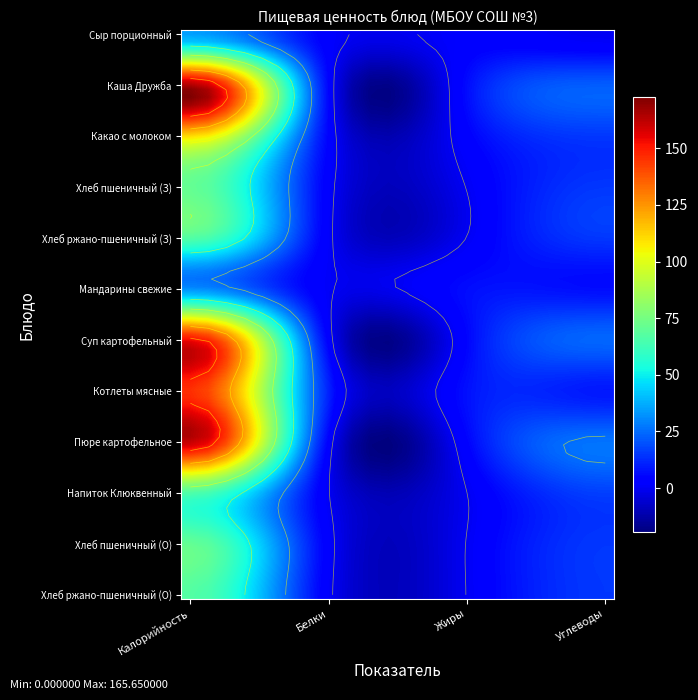

Which category has the highest value across all series?

Калорийность